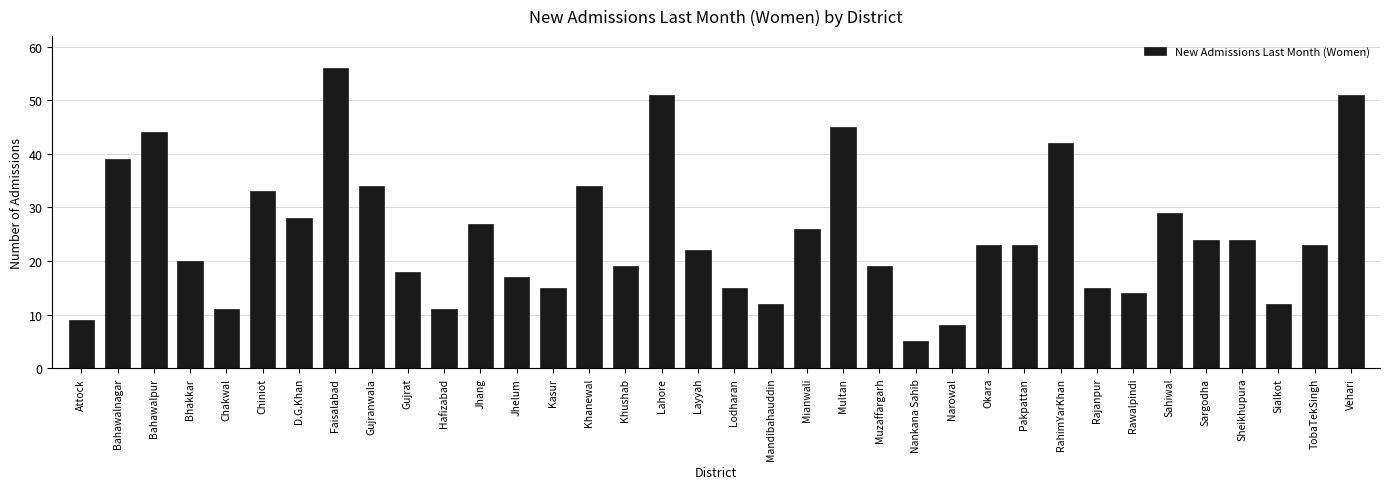

True or false: the data shows 19 at Khushab.

True